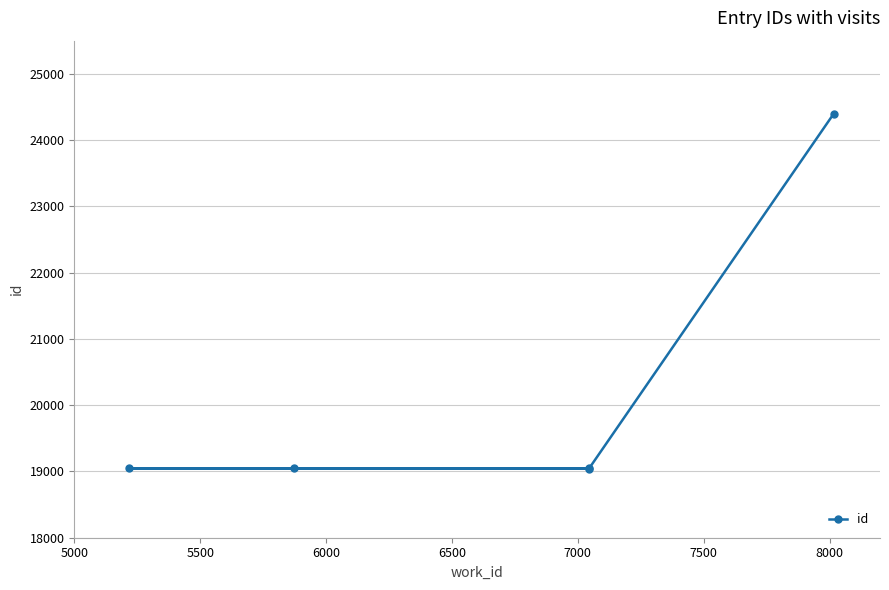

What is the value of the 2nd point from the left?

19045